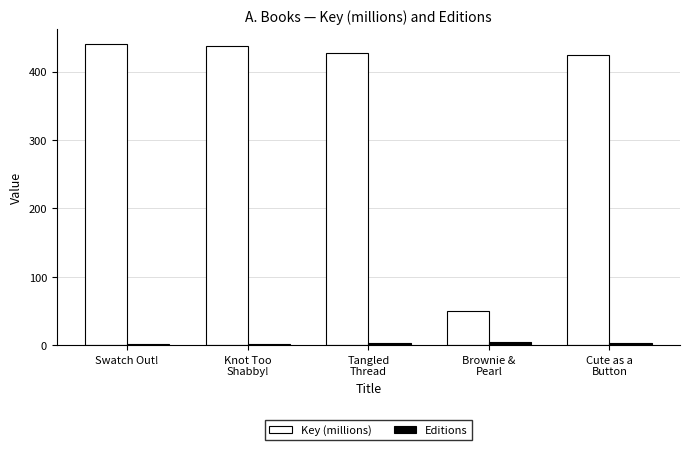

What is the average value of the Key (millions) series?

355.8